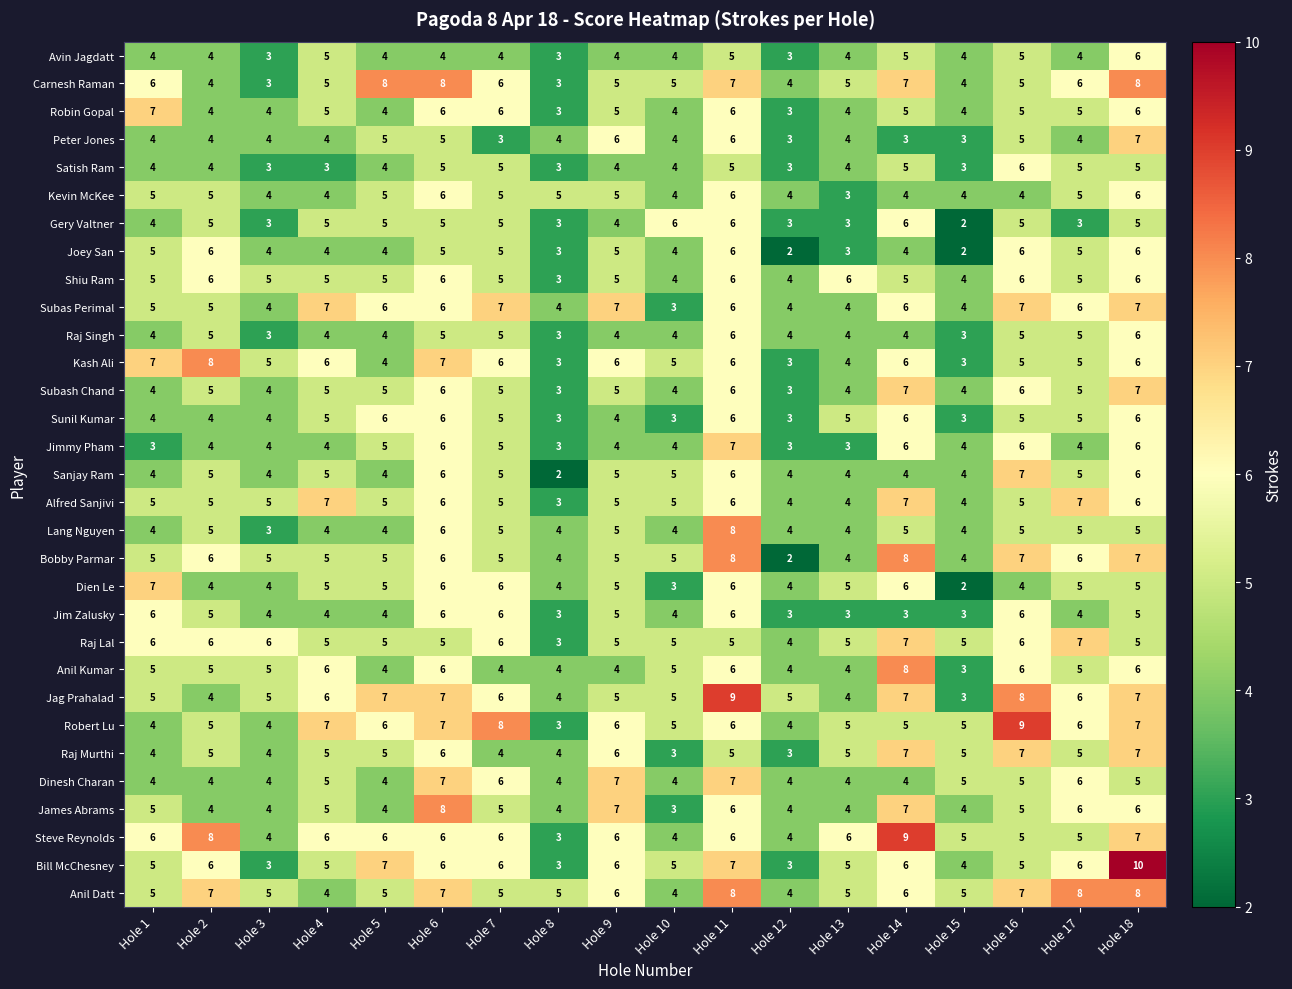

Read the Dinesh Charan value at Hole 1.

4